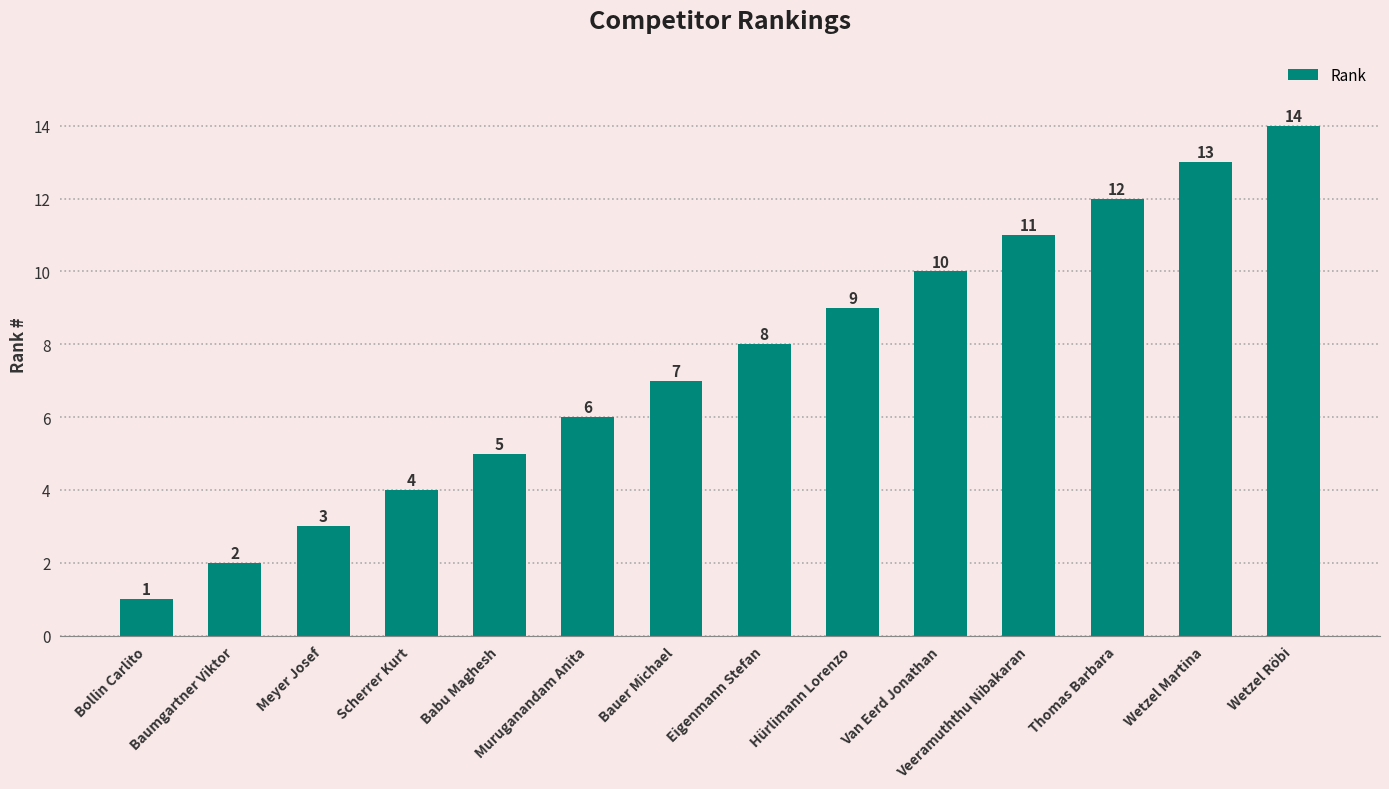

Reading right to left, list all the values displayed in this chart.

Wetzel Röbi=14	Wetzel Martina=13	Thomas Barbara=12	Veeramuththu Nibakaran=11	Van Eerd Jonathan=10	Hürlimann Lorenzo=9	Eigenmann Stefan=8	Bauer Michael=7	Muruganandam Anita=6	Babu Maghesh=5	Scherrer Kurt=4	Meyer Josef=3	Baumgartner Viktor=2	Bollin Carlito=1